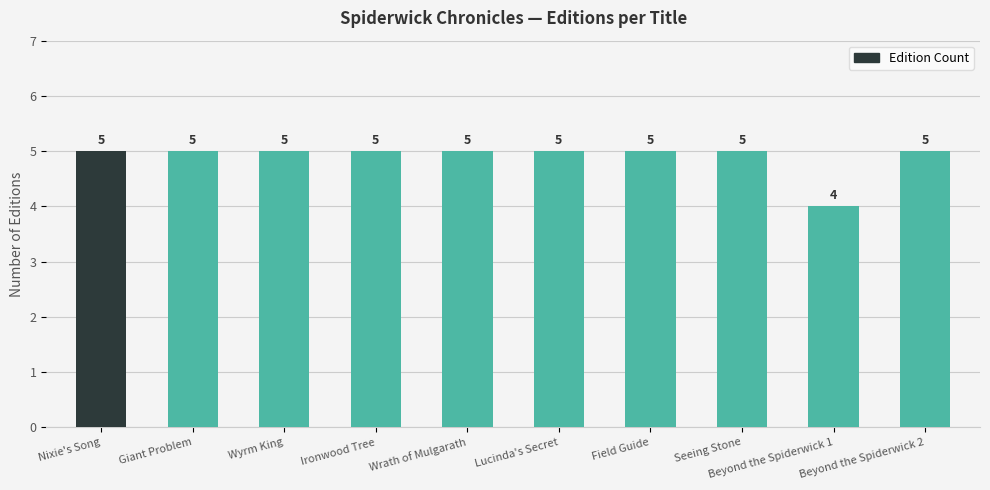

Reading left to right, extract all data points from this chart.

Nixie's Song=5	Giant Problem=5	Wyrm King=5	Ironwood Tree=5	Wrath of Mulgarath=5	Lucinda's Secret=5	Field Guide=5	Seeing Stone=5	Beyond the Spiderwick 1=4	Beyond the Spiderwick 2=5